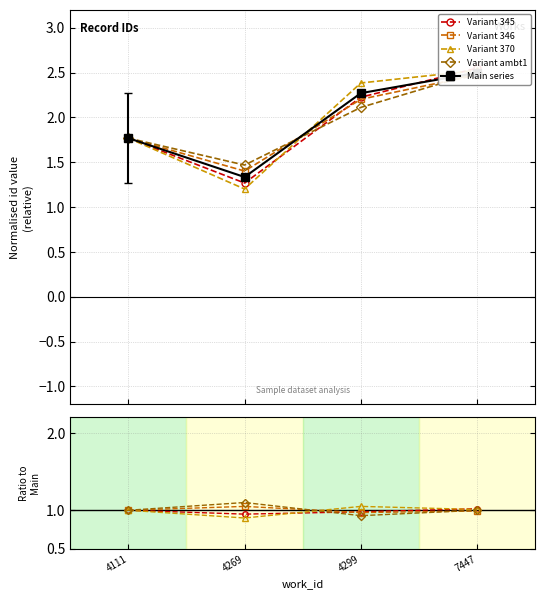

Reading right to left, extract all data points from this chart.

Variant 345: 1.0	1.0	0.9	1.0
Variant 346: 1.0	1.0	1.0	1.0
Variant 370: 1.0	1.0	0.9	1.0
Variant ambt1: 1.0	0.9	1.1	1.0